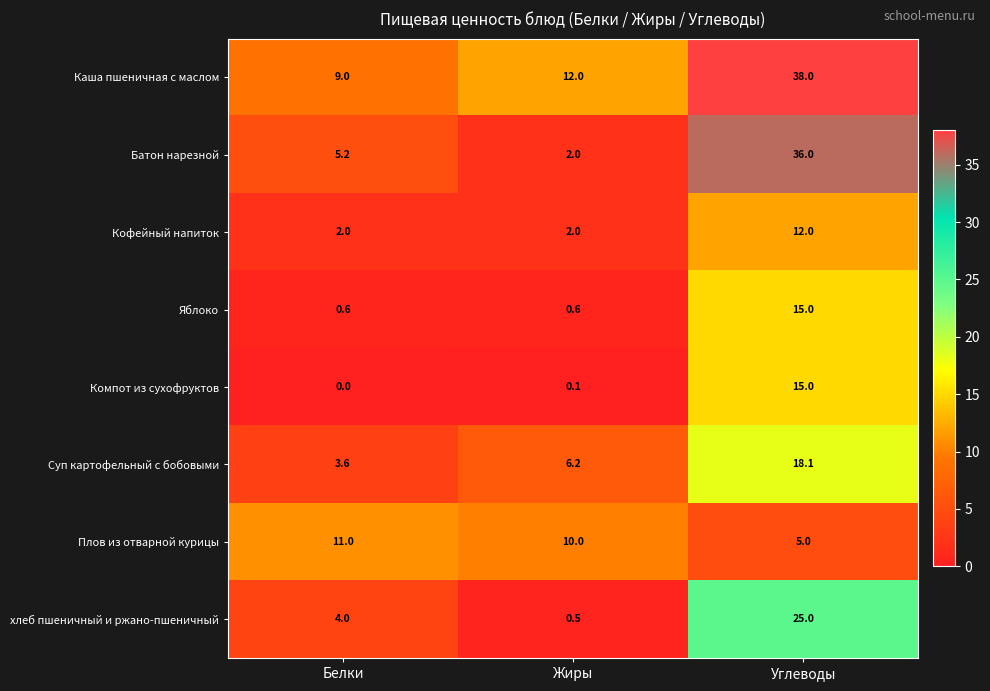

Is it true that хлеб пшеничный и ржано-пшеничный equals 37.3 at Углеводы?

False